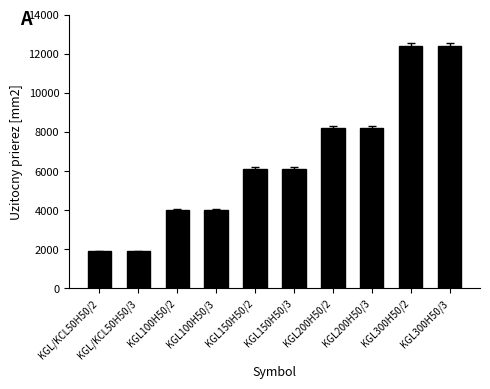

Reading right to left, what are all the values shown in this chart?

12400	12400	8200	8200	6100	6100	4000	4000	1900	1900